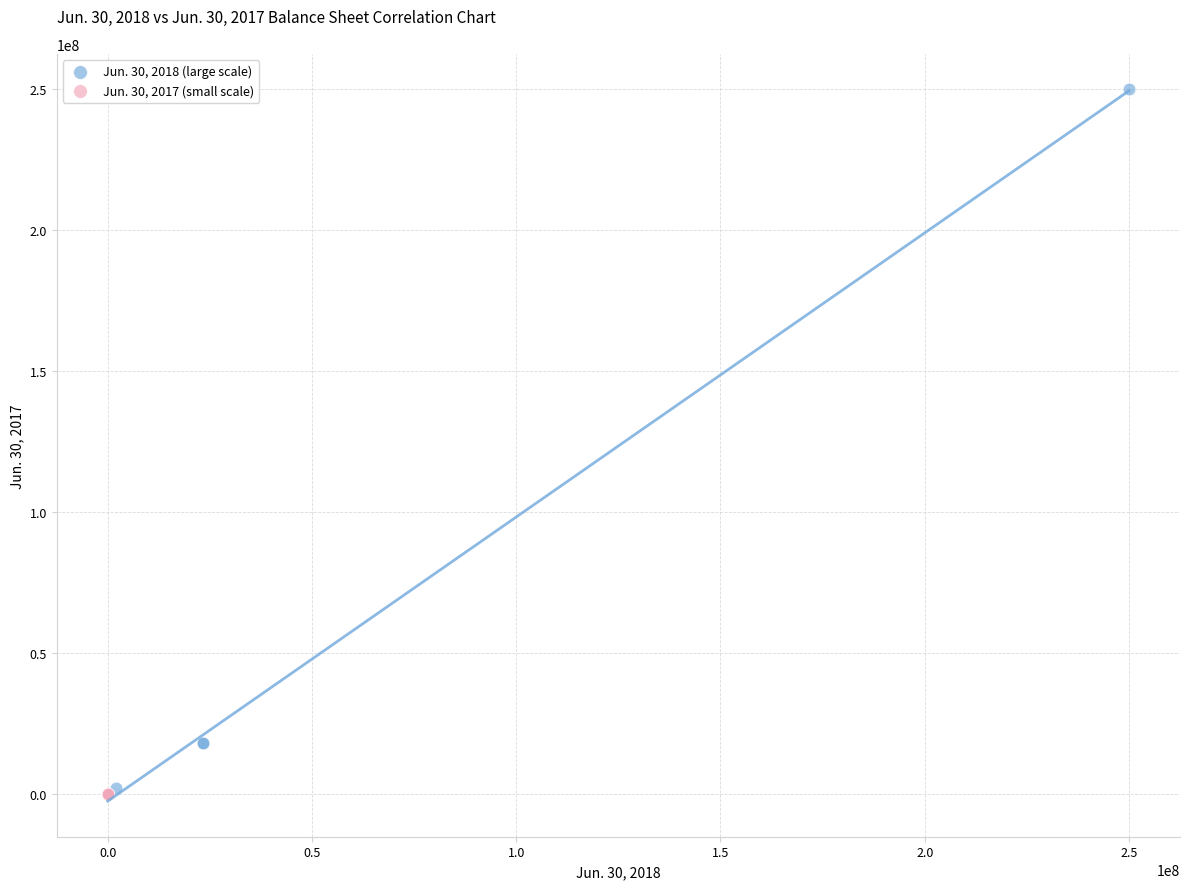

Which series contains the highest Y value?

Jun. 30, 2018 (large scale)